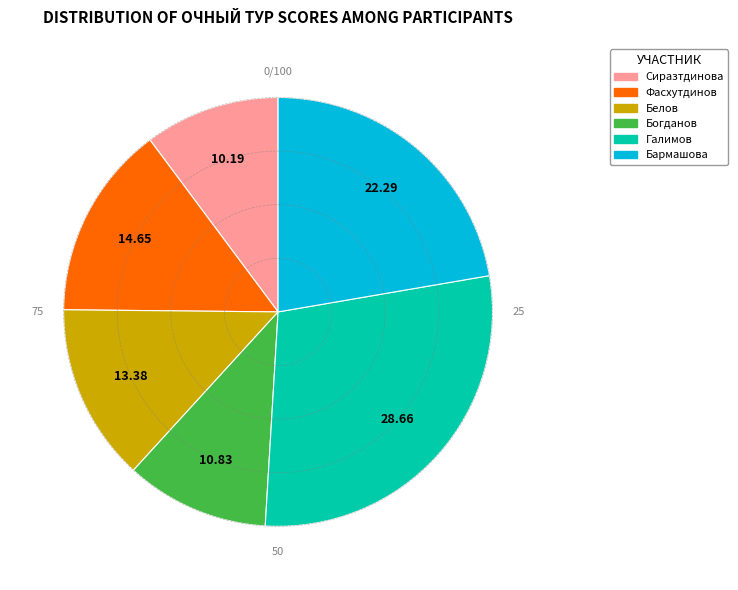

Do Богданов and Галимов together represent more than half of the pie?

No